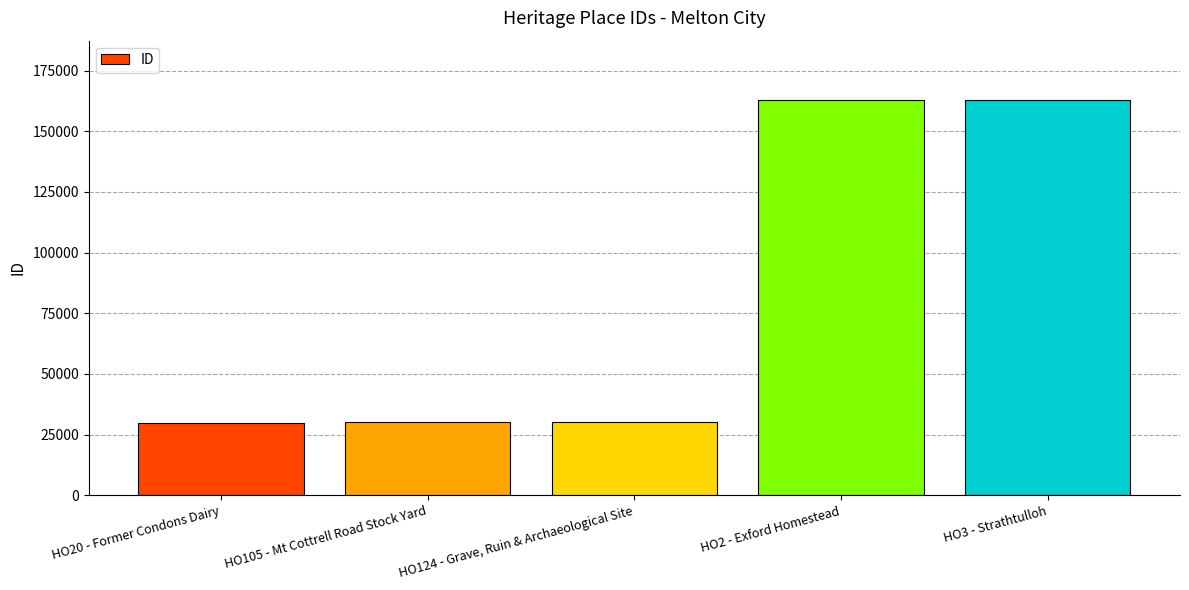

What is the label of the 4th bar from the right?

HO105 - Mt Cottrell Road Stock Yard